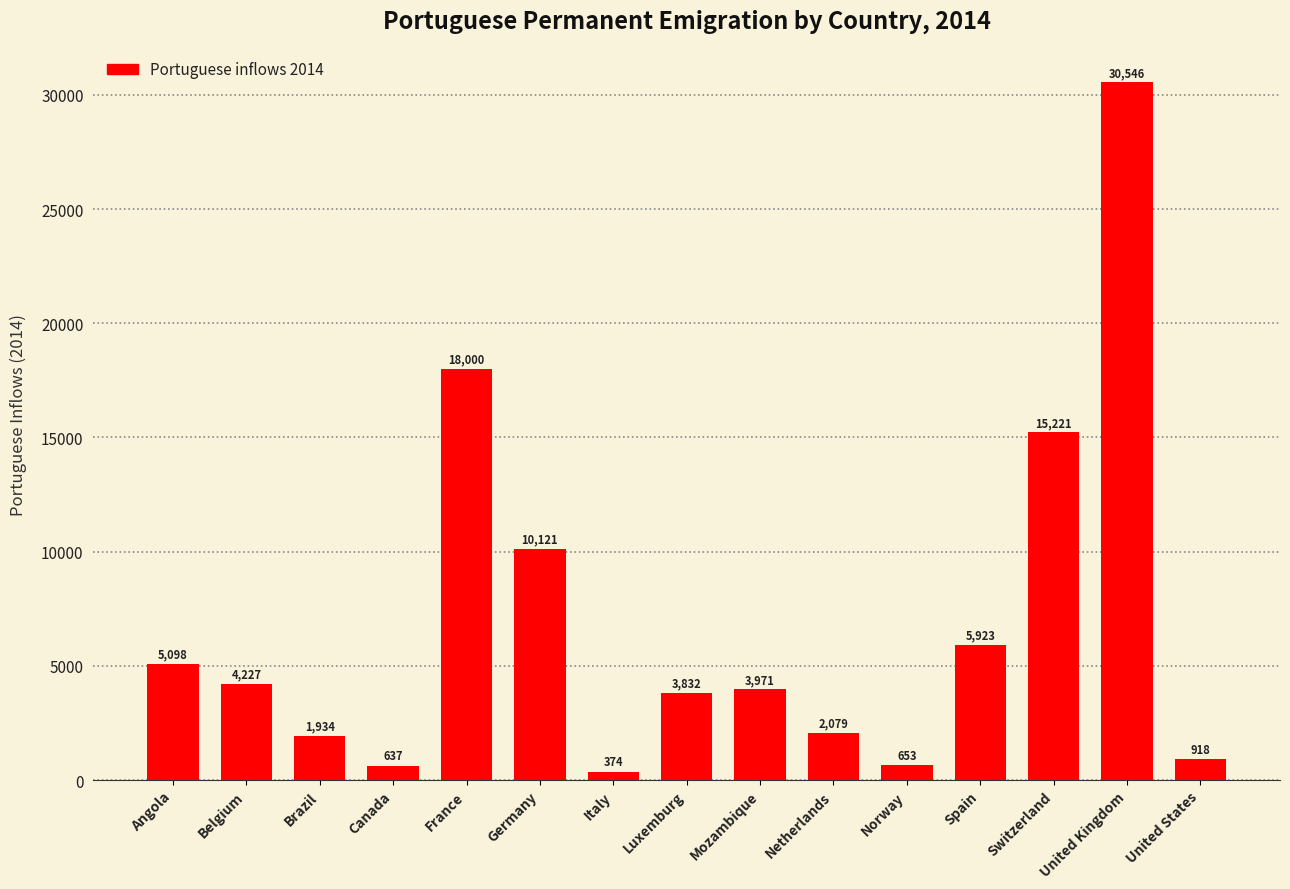

What is the change in value from Angola to Canada?

-4461